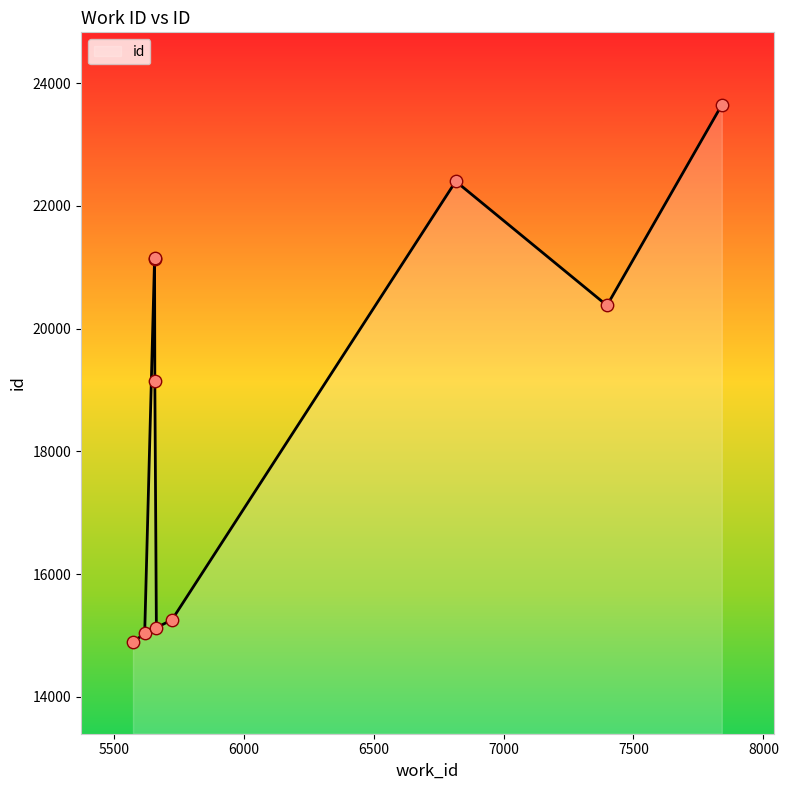

What is the change in value from 5574 to 5657?

+6251